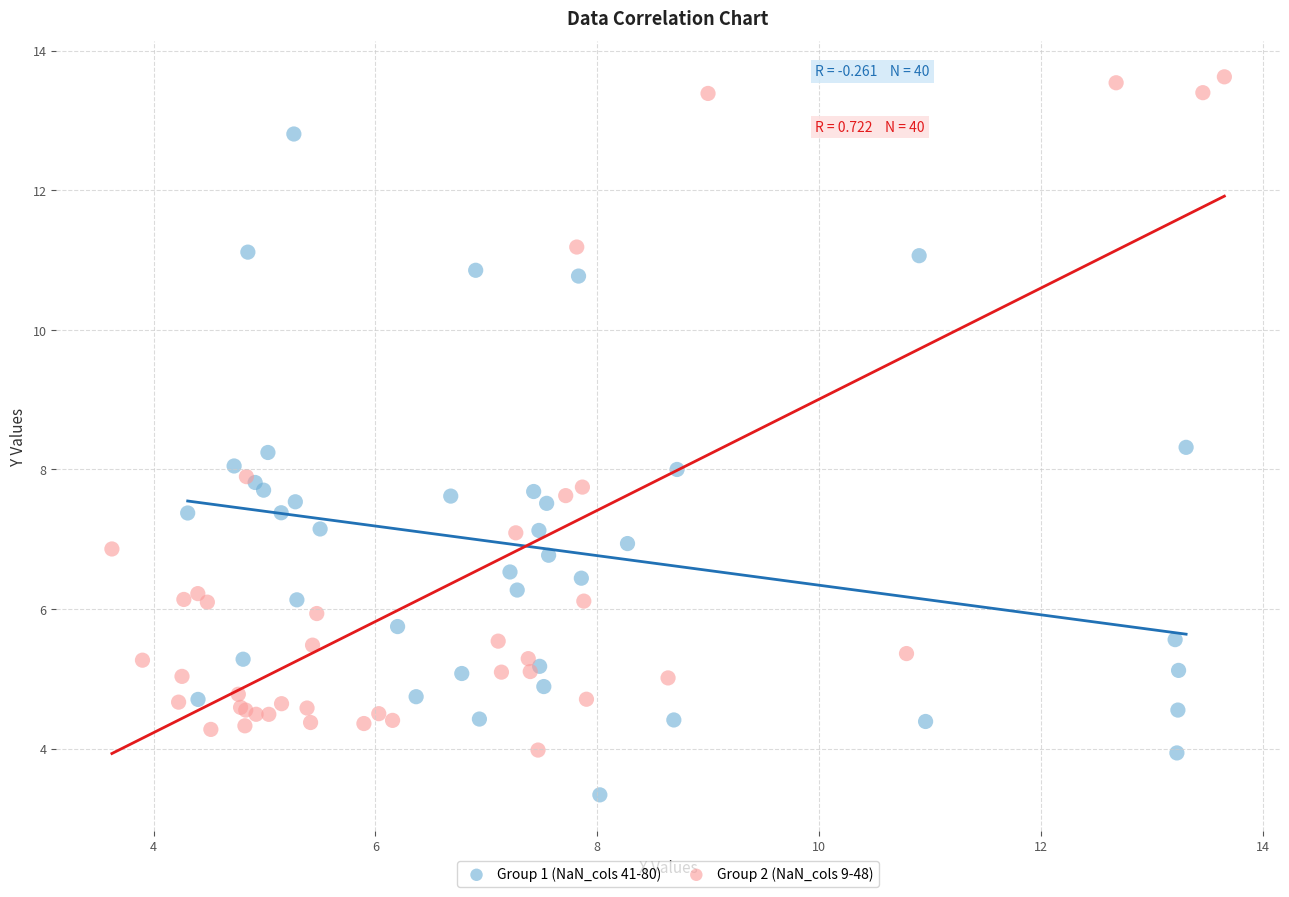

Which series contains the lowest Y value?

Group 1 (NaN_cols 41-80)